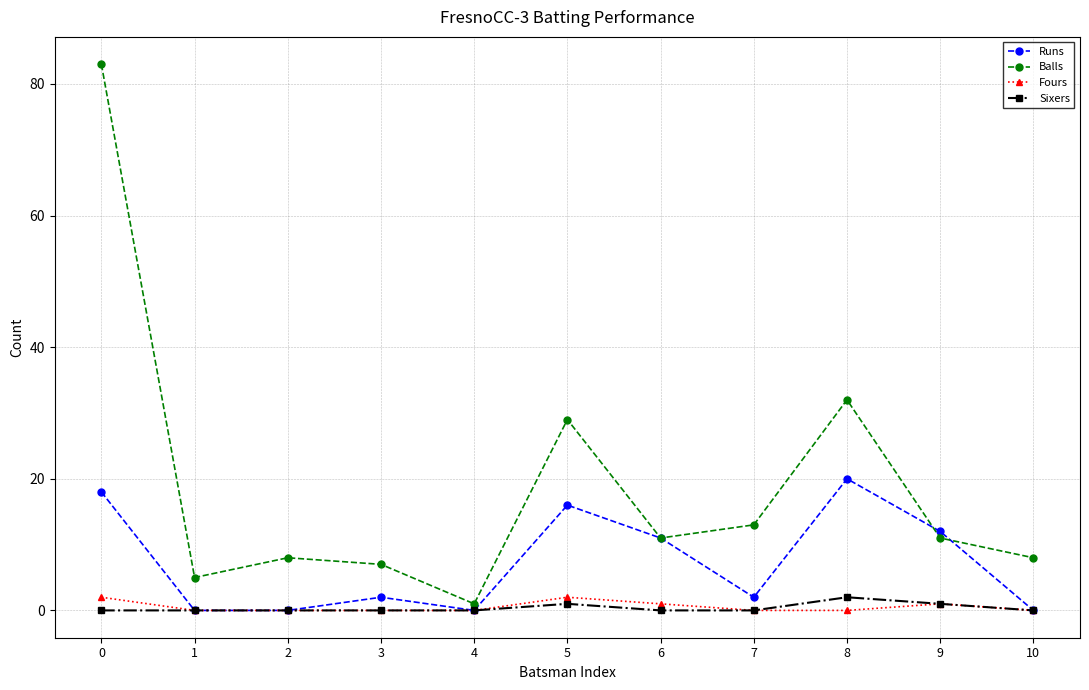

True or false: Balls has a value of 11 at 2.

False